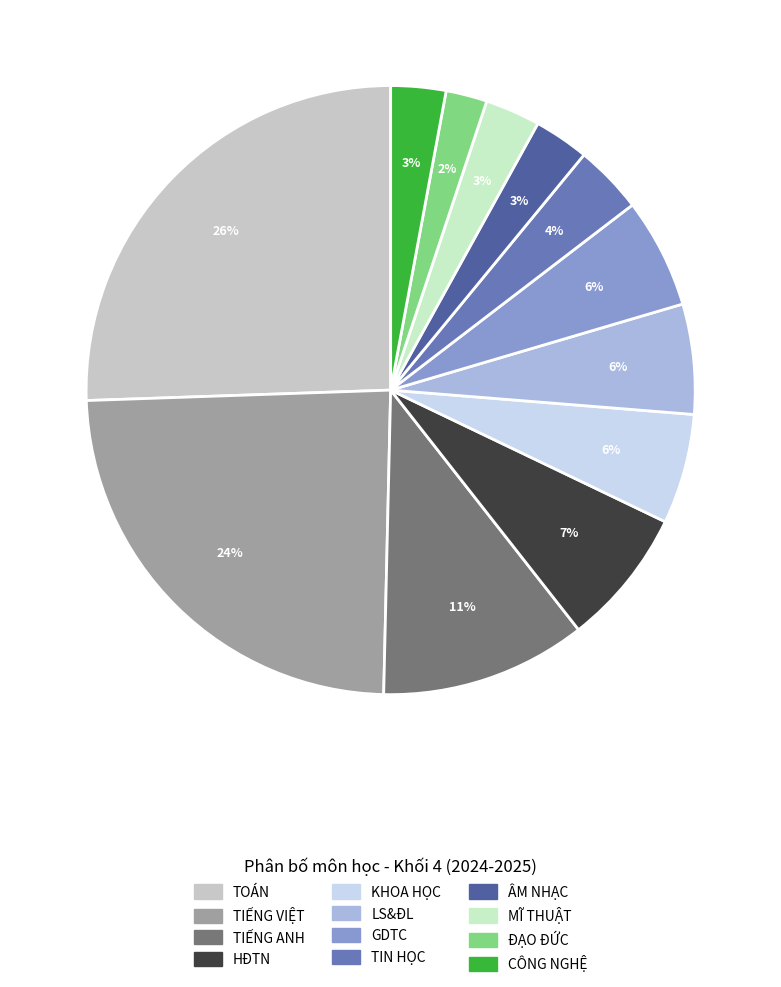

Is there a majority slice in this chart?

No